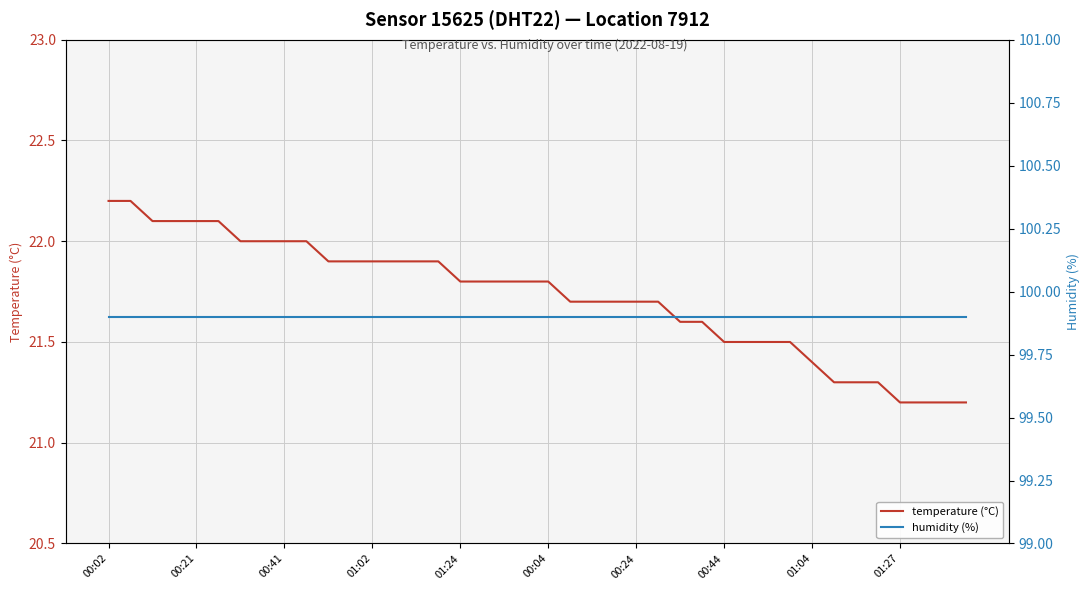

Count the number of data series in this chart.

2